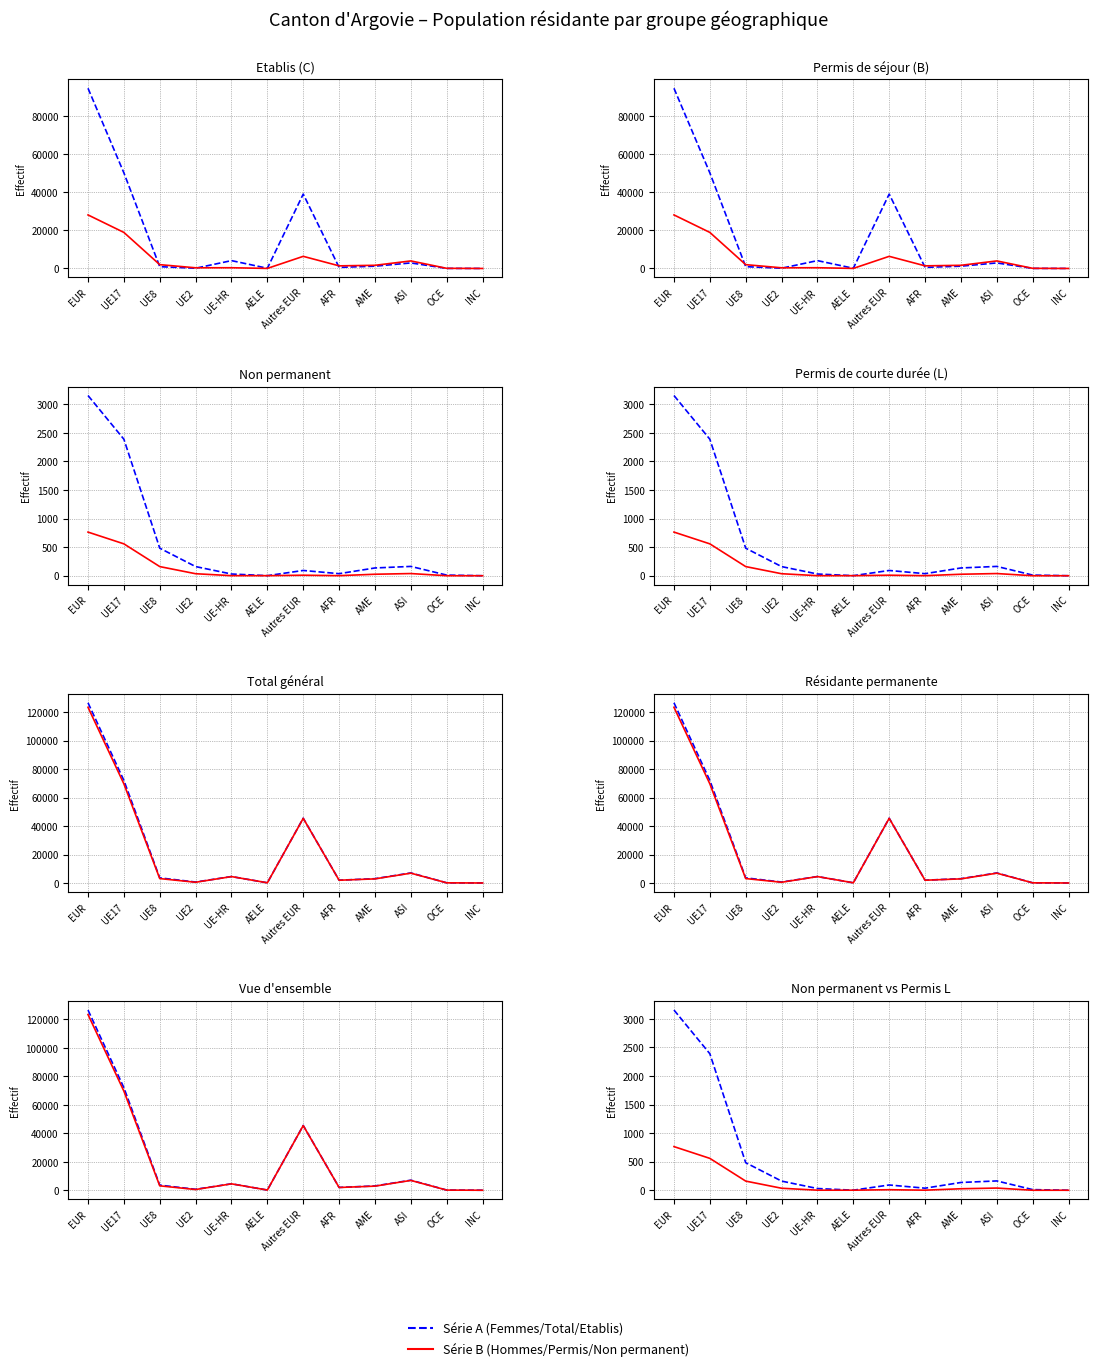

Where is the first local minimum for Total général?

UE2